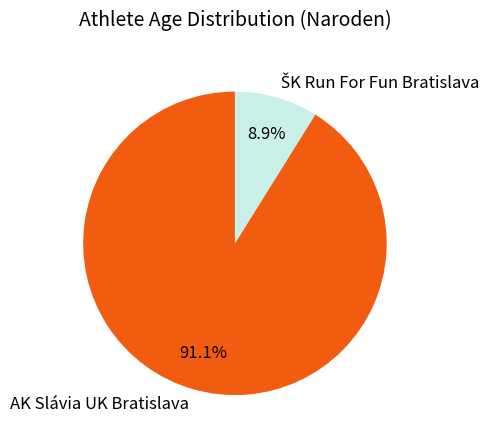

How many slices are in this pie chart?

2